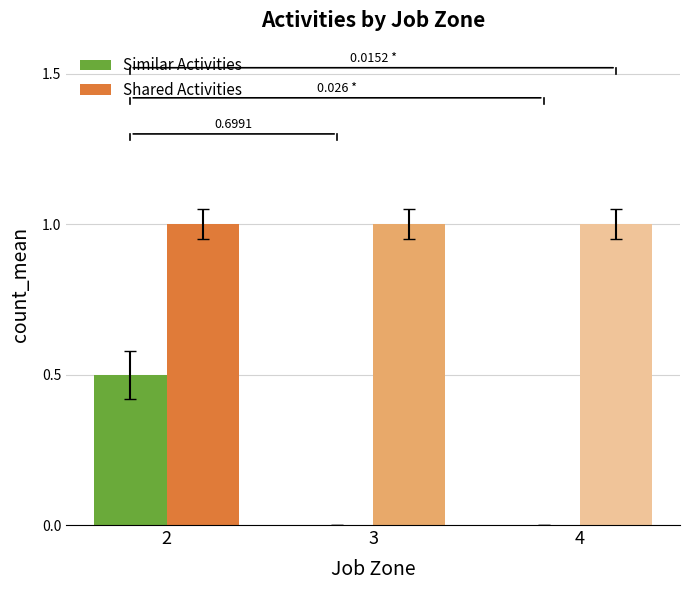

Which series has the largest total across all categories?

Shared Activities